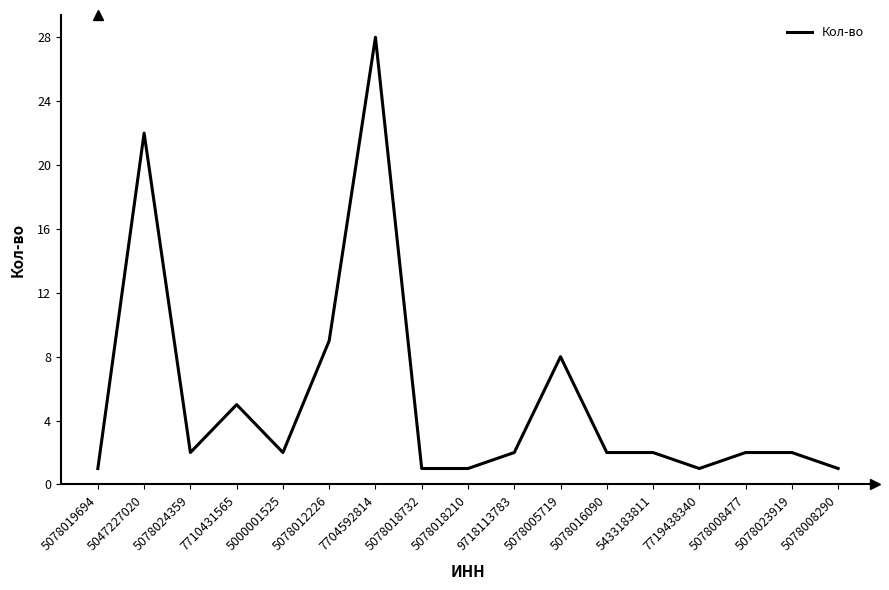

At which category does the chart reach its peak across all series?

7704592814